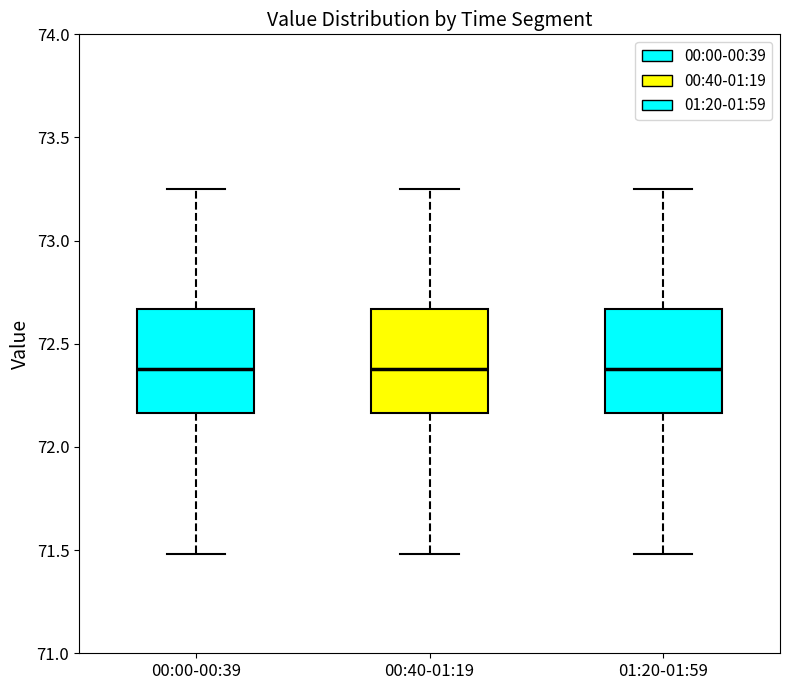

Reading left to right, read every box against the y-axis: the position of its median line, the range the box covers, and the ends of its whiskers. The values are not printed on the chart, so give them approximately, as read against the axis.

00:00-00:39: median 72.40, box 72.15 to 72.65, whiskers 71.50 to 73.25
00:40-01:19: median 72.40, box 72.15 to 72.65, whiskers 71.50 to 73.25
01:20-01:59: median 72.40, box 72.15 to 72.65, whiskers 71.50 to 73.25